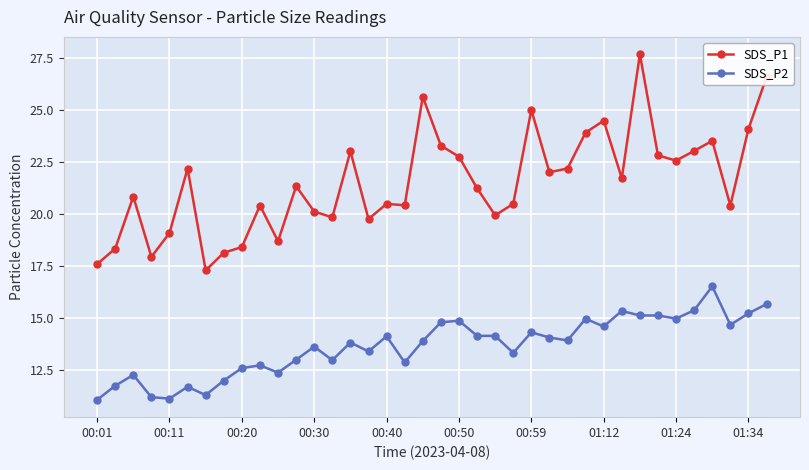

Rank the series by their average value, from lowest to highest.

SDS_P2, SDS_P1